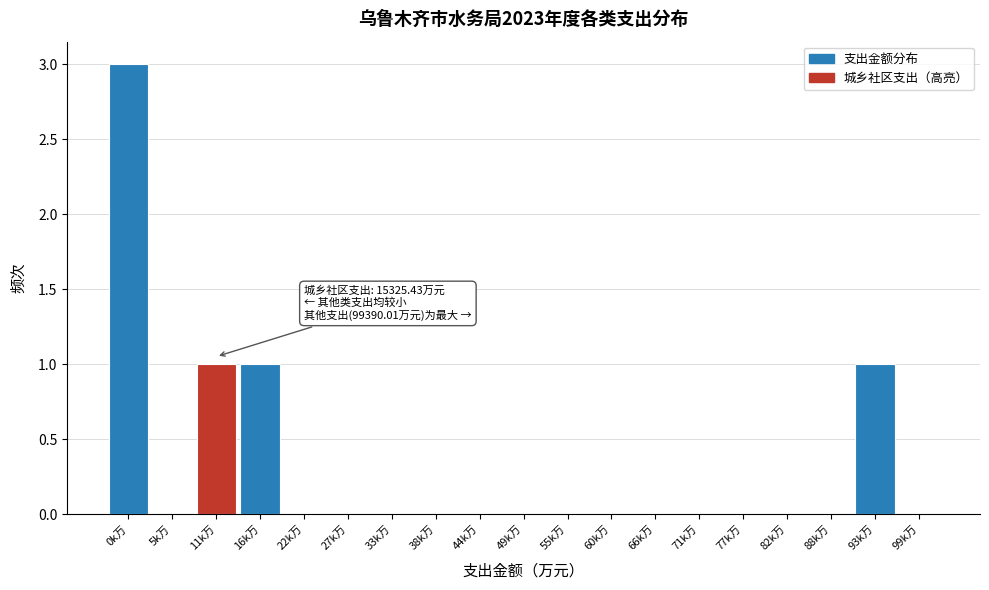

Reading left to right, what are all the values shown in this chart?

0k万=3	5k万=0	11k万=1	16k万=1	22k万=0	27k万=0	33k万=0	38k万=0	44k万=0	49k万=0	55k万=0	60k万=0	66k万=0	71k万=0	77k万=0	82k万=0	88k万=0	93k万=1	99k万=0